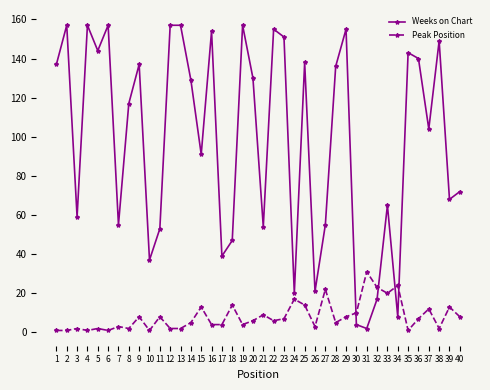

True or false: Weeks on Chart has a value of 157 at 4.

True